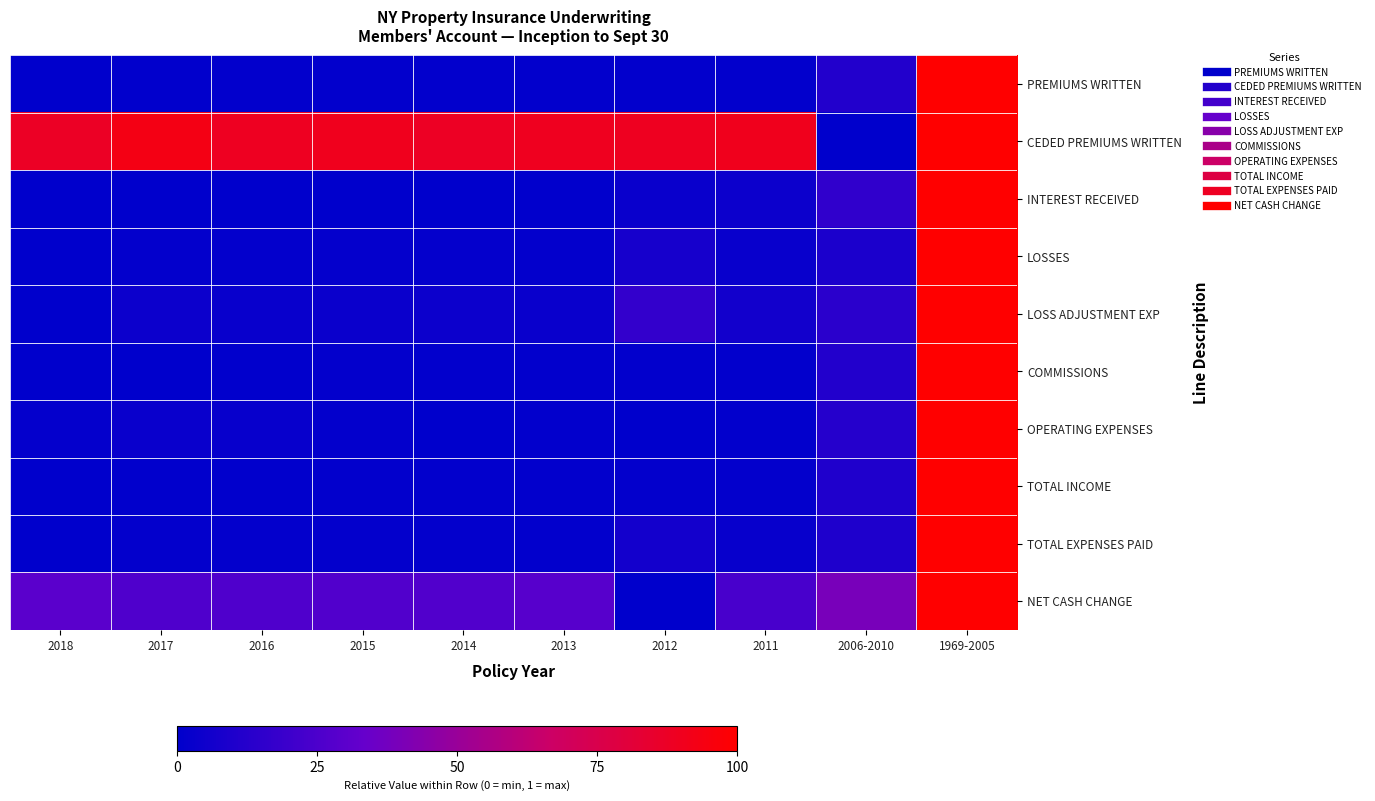

Reading left to right, extract all data points from this chart.

PREMIUMS WRITTEN: 2018=0.0	2017=0.0	2016=0.0	2015=0.0	2014=0.0	2013=0.0	2012=0.0	2011=0.0	2006-2010=0.1	1969-2005=1.0
CEDED PREMIUMS WRITTEN: 2018=0.9	2017=0.9	2016=0.9	2015=0.9	2014=0.9	2013=0.9	2012=0.9	2011=0.9	2006-2010=0.0	1969-2005=1.0
INTEREST RECEIVED: 2018=0.0	2017=0.0	2016=0.0	2015=0.0	2014=0.0	2013=0.0	2012=0.0	2011=0.0	2006-2010=0.2	1969-2005=1.0
LOSSES: 2018=0.0	2017=0.0	2016=0.0	2015=0.0	2014=0.0	2013=0.0	2012=0.1	2011=0.0	2006-2010=0.1	1969-2005=1.0
LOSS ADJUSTMENT EXP: 2018=0.0	2017=0.0	2016=0.0	2015=0.0	2014=0.0	2013=0.0	2012=0.2	2011=0.1	2006-2010=0.1	1969-2005=1.0
COMMISSIONS: 2018=0.0	2017=0.0	2016=0.0	2015=0.0	2014=0.0	2013=0.0	2012=0.0	2011=0.0	2006-2010=0.1	1969-2005=1.0
OPERATING EXPENSES: 2018=0.0	2017=0.0	2016=0.0	2015=0.0	2014=0.0	2013=0.0	2012=0.0	2011=0.0	2006-2010=0.1	1969-2005=1.0
TOTAL INCOME: 2018=0.0	2017=0.0	2016=0.0	2015=0.0	2014=0.0	2013=0.0	2012=0.0	2011=0.0	2006-2010=0.1	1969-2005=1.0
TOTAL EXPENSES PAID: 2018=0.0	2017=0.0	2016=0.0	2015=0.0	2014=0.0	2013=0.0	2012=0.1	2011=0.0	2006-2010=0.1	1969-2005=1.0
NET CASH CHANGE: 2018=0.3	2017=0.3	2016=0.3	2015=0.3	2014=0.3	2013=0.3	2012=0.0	2011=0.2	2006-2010=0.4	1969-2005=1.0